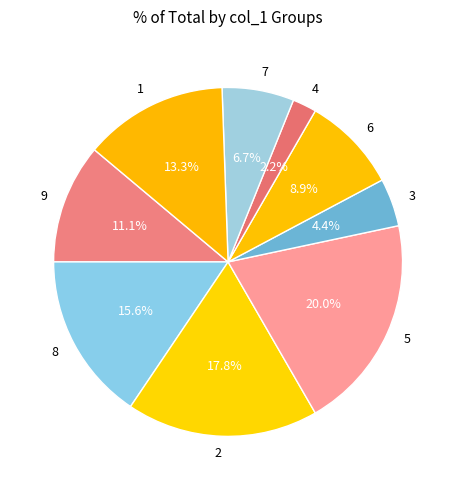

What is the ratio of the value at 1 to the value at 3?

3.0